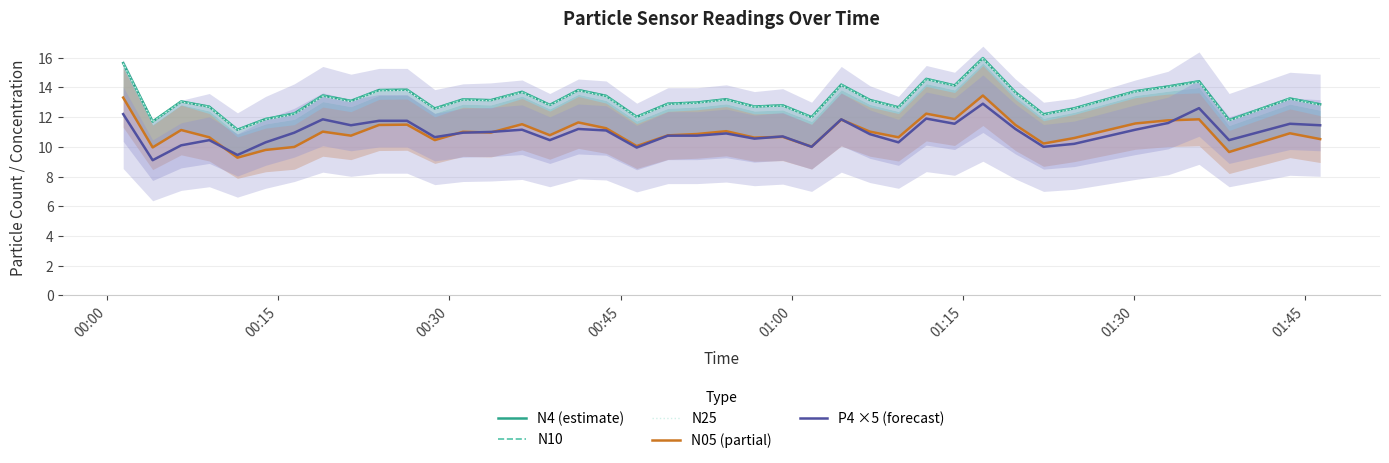

What is the minimum value for P4 ×5 (forecast)?

9.1